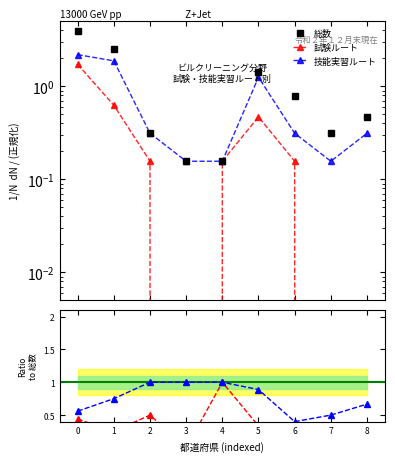

Is it true that 技能実習ルート / 総数 equals 0.6 at 4?

False